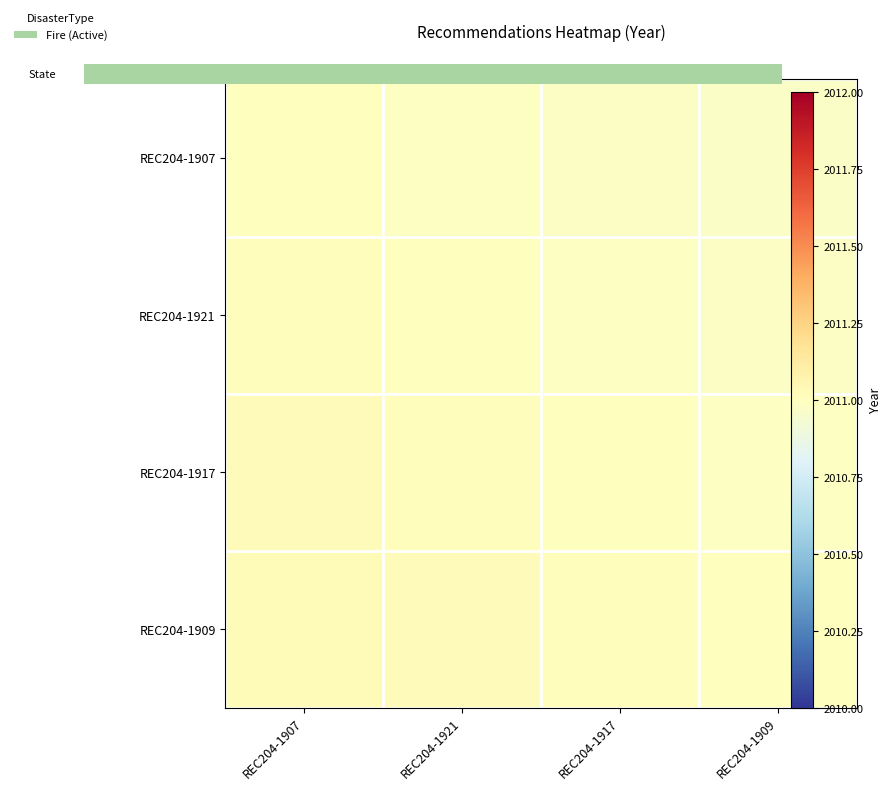

Rank the series at REC204-1909 from highest to lowest value.

REC204-1909, REC204-1917, REC204-1921, REC204-1907